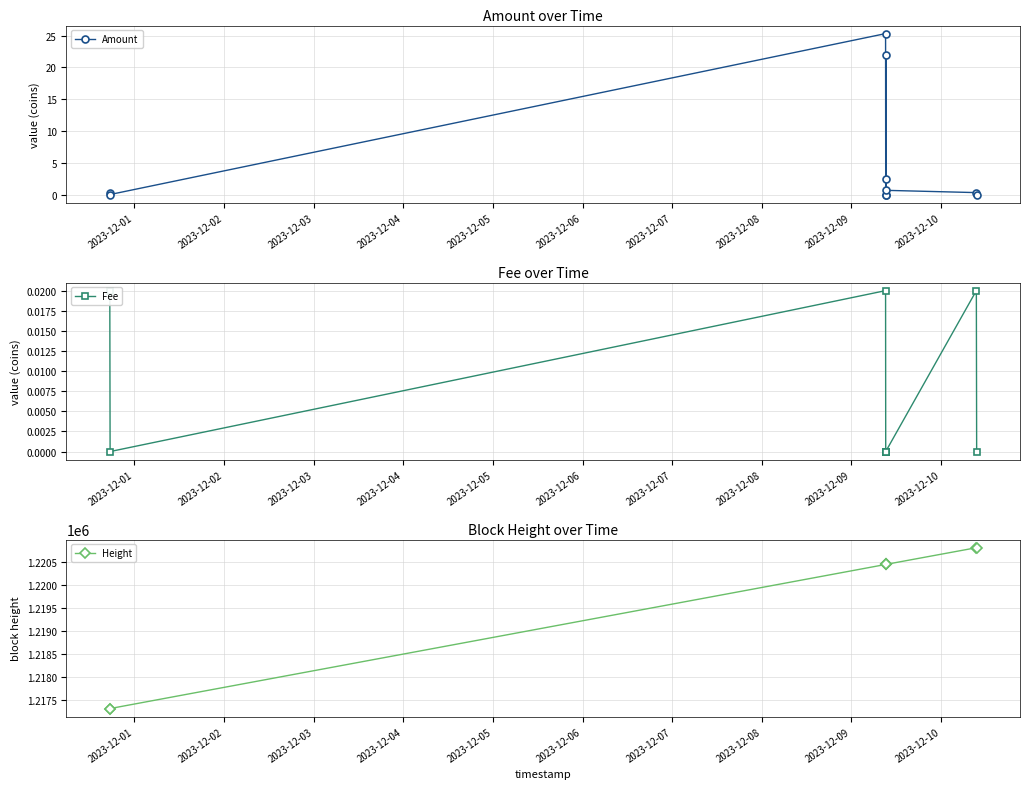

True or false: Fee and Amount intersect in this chart.

False